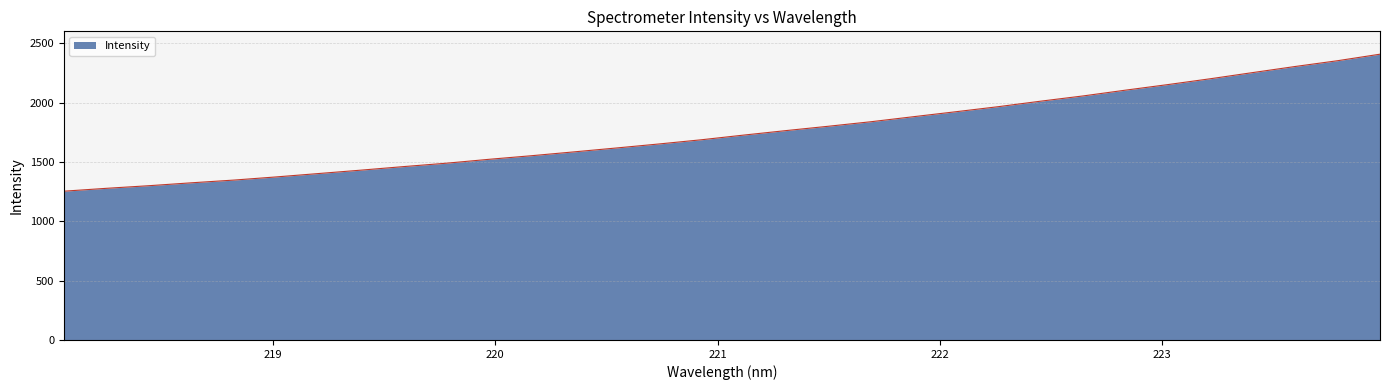

What is the maximum value shown in the chart?

2408.1